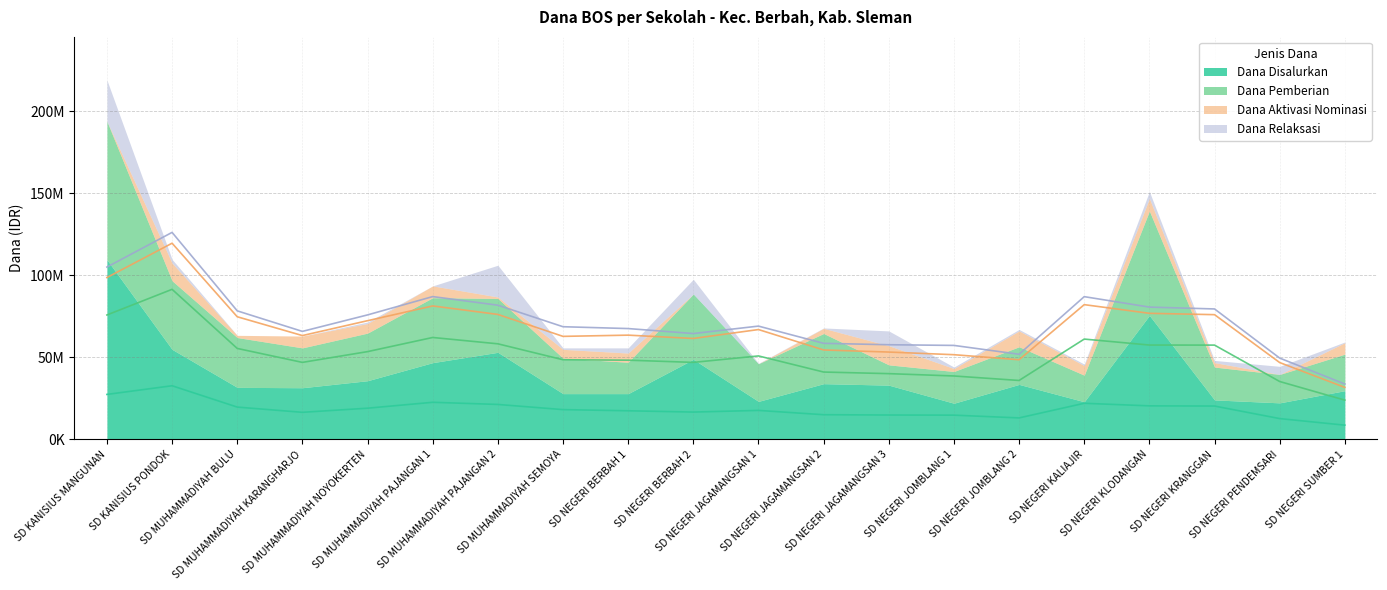

True or false: Dana Aktivasi Nominasi and Dana Disalurkan intersect in this chart.

False